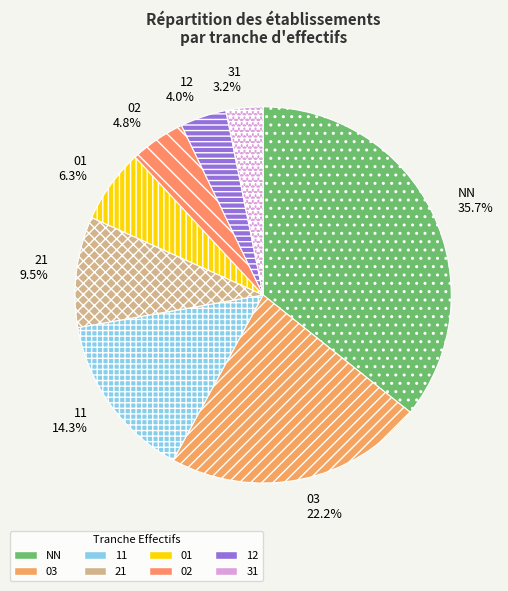

Rank the categories by value from lowest to highest.

31, 12, 02, 01, 21, 11, 03, NN